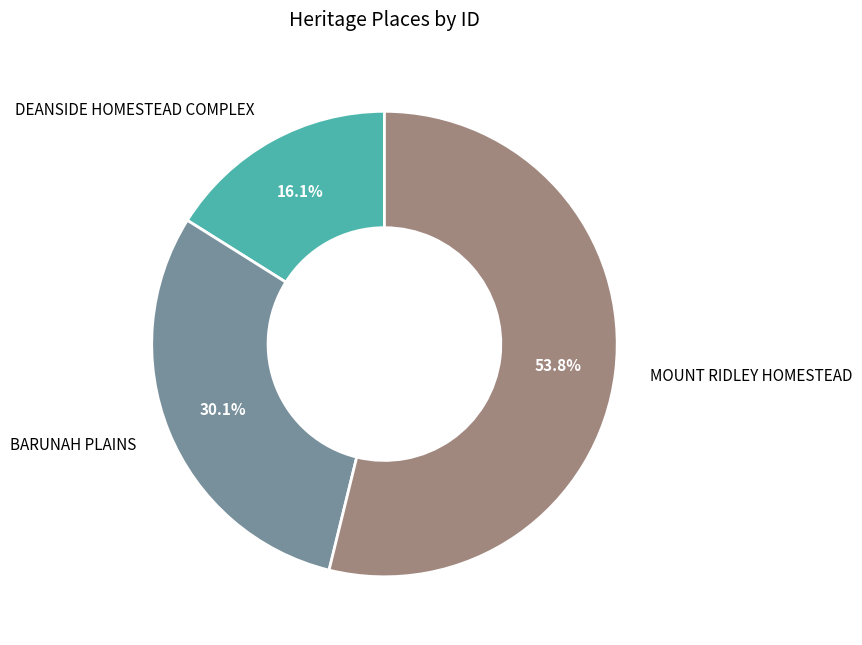

To the nearest percent, what is the combined percentage of DEANSIDE HOMESTEAD COMPLEX and BARUNAH PLAINS?

46%